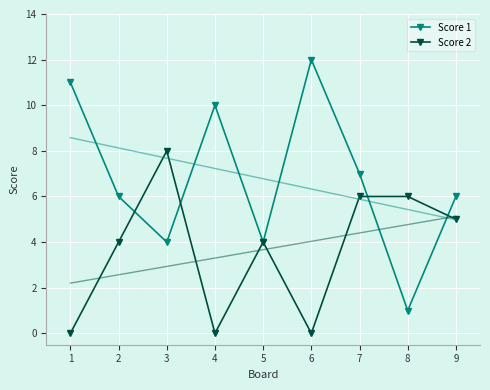

What are all the series names shown in the legend?

Score 1, Score 2